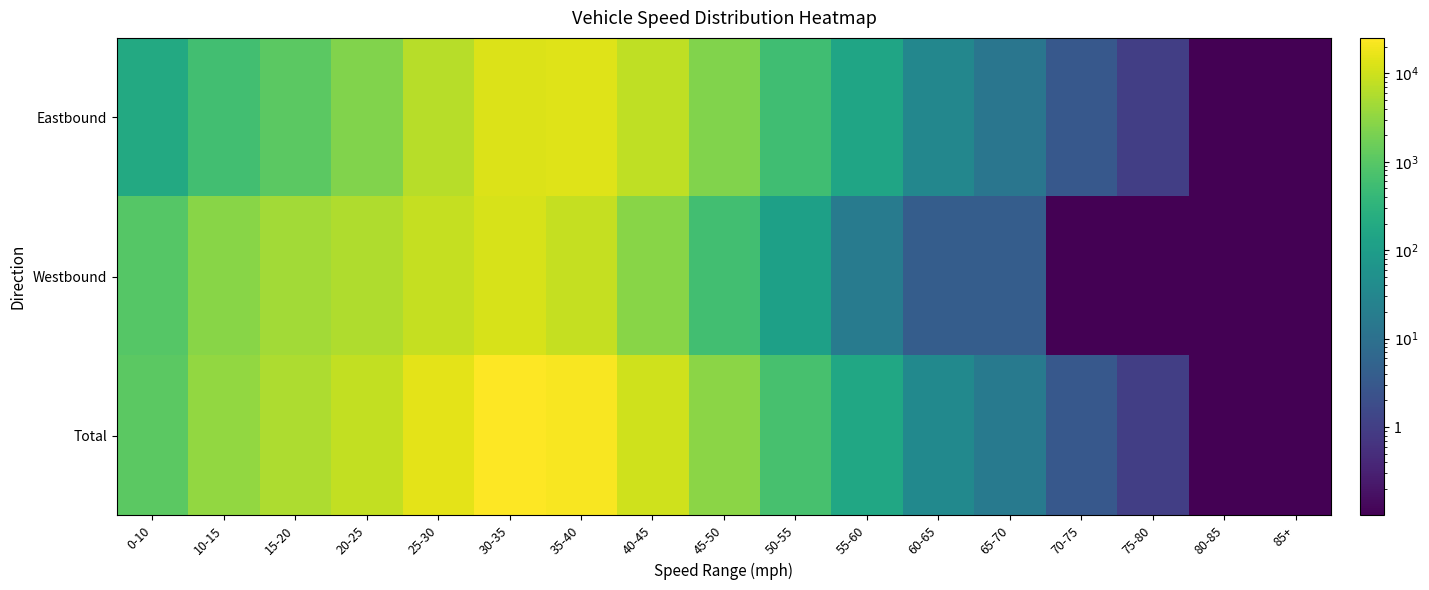

What is the spread (max minus min) of values at 45-50?

2363.0